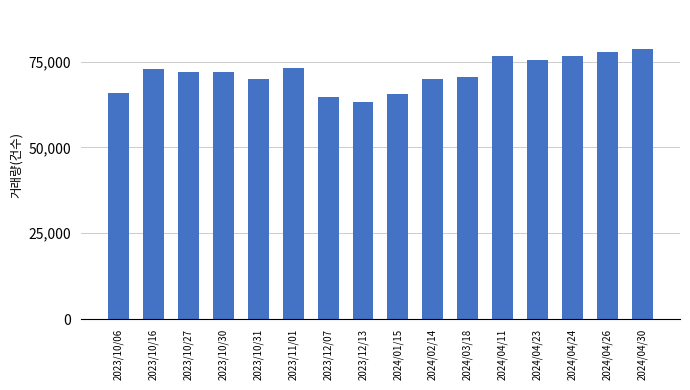

Approximately how many times larger is the value at 2024/02/14 compared to 2024/03/18?

1.0